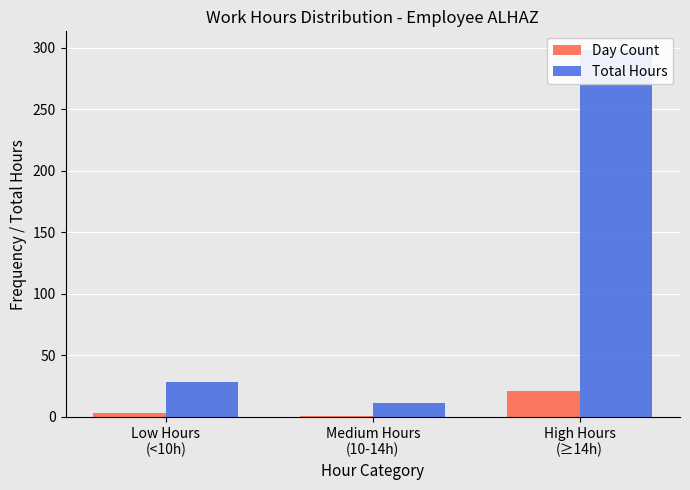

The value of Day Count at Medium Hours
(10-14h) is 0.7. True or false?

False